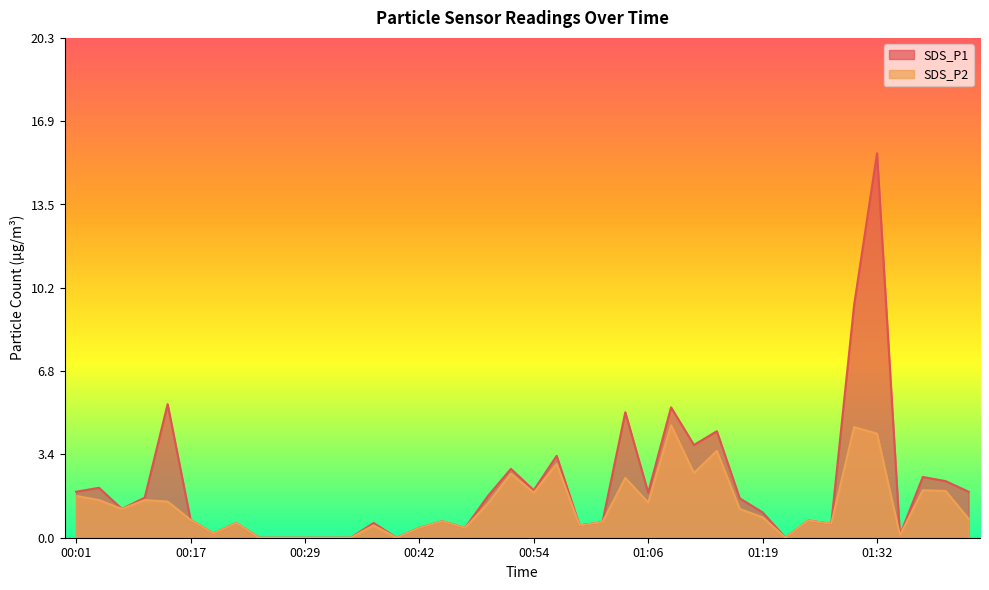

What is the difference between the SDS_P2 values at 00:17 and 00:29?

0.7